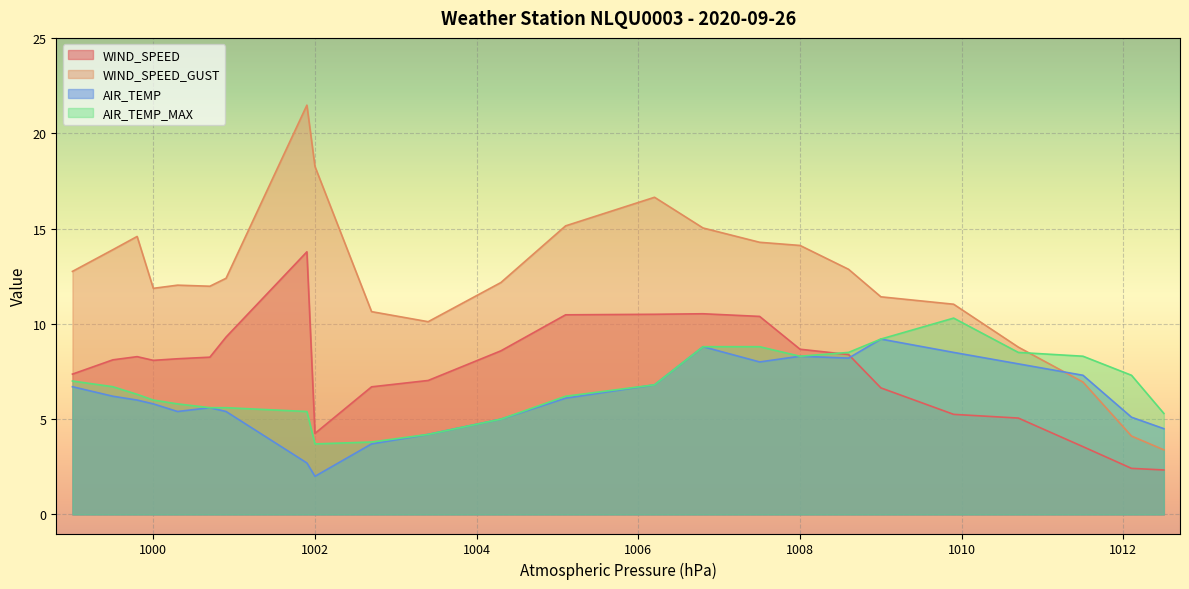

What is the total value across all series at 23:52?

15.5